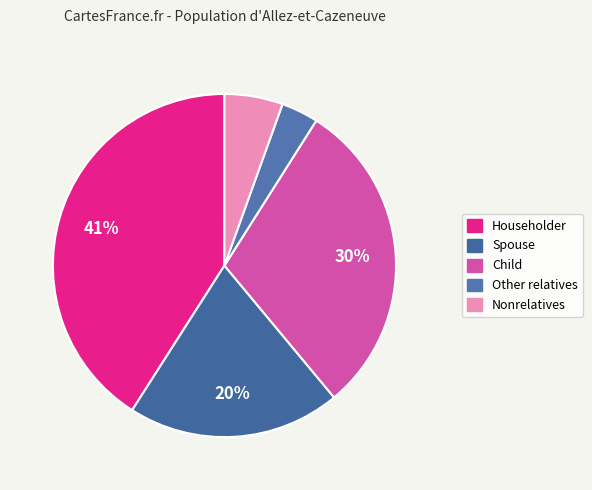

Is there any slice that represents more than half of the pie?

No